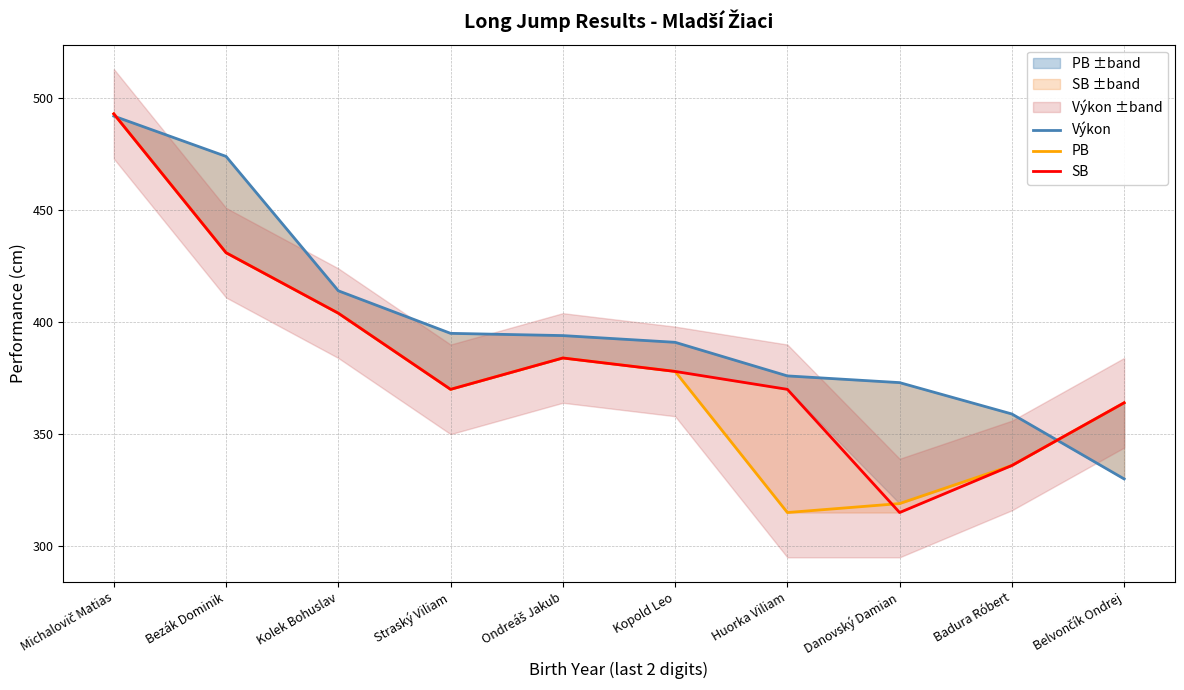

Where is Výkon nearest to the value 411?

Kolek Bohuslav